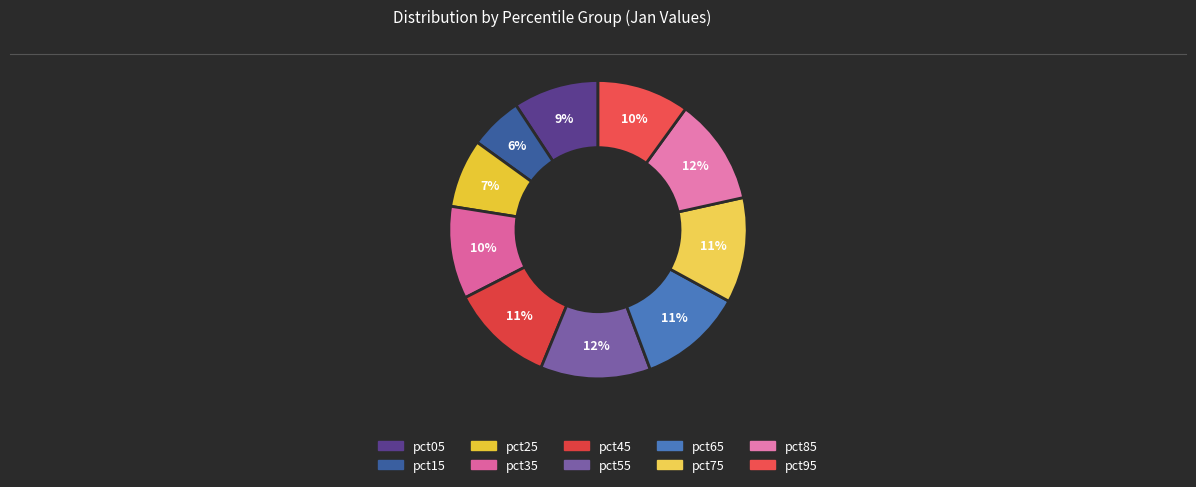

Rank the categories by value from highest to lowest.

pct55, pct85, pct75, pct65, pct45, pct35, pct95, pct05, pct25, pct15